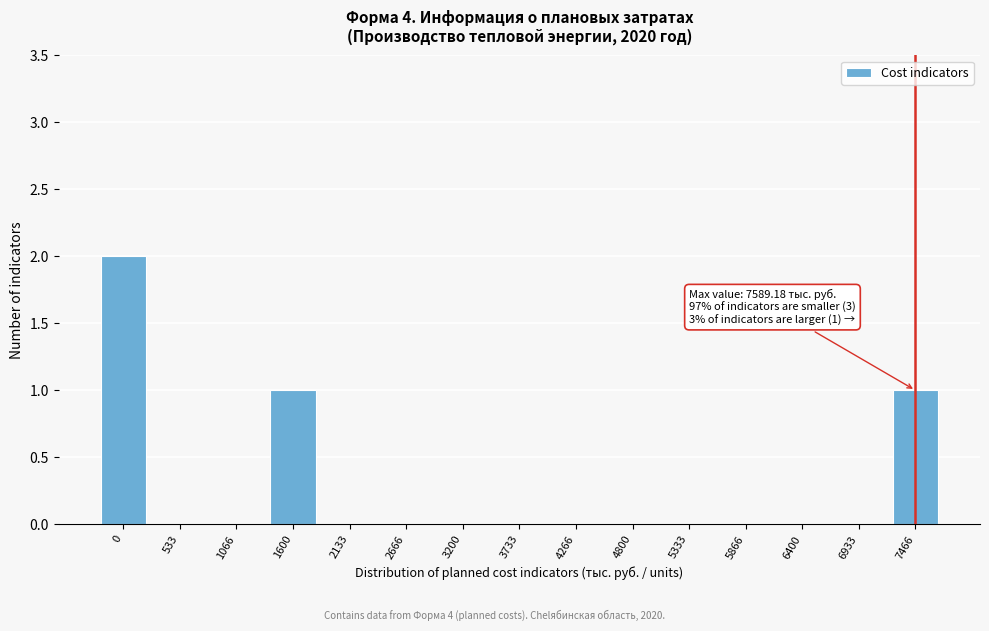

Reading left to right, list all the values displayed in this chart.

0=2	533=0	1066=0	1600=1	2133=0	2666=0	3200=0	3733=0	4266=0	4800=0	5333=0	5866=0	6400=0	6933=0	7466=1